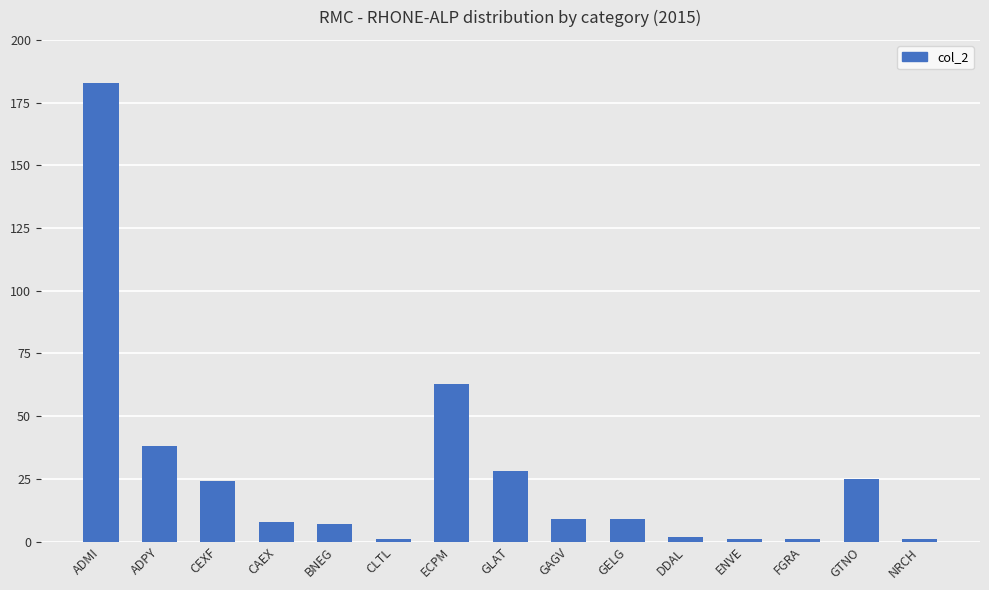

How many values are below 9?

7